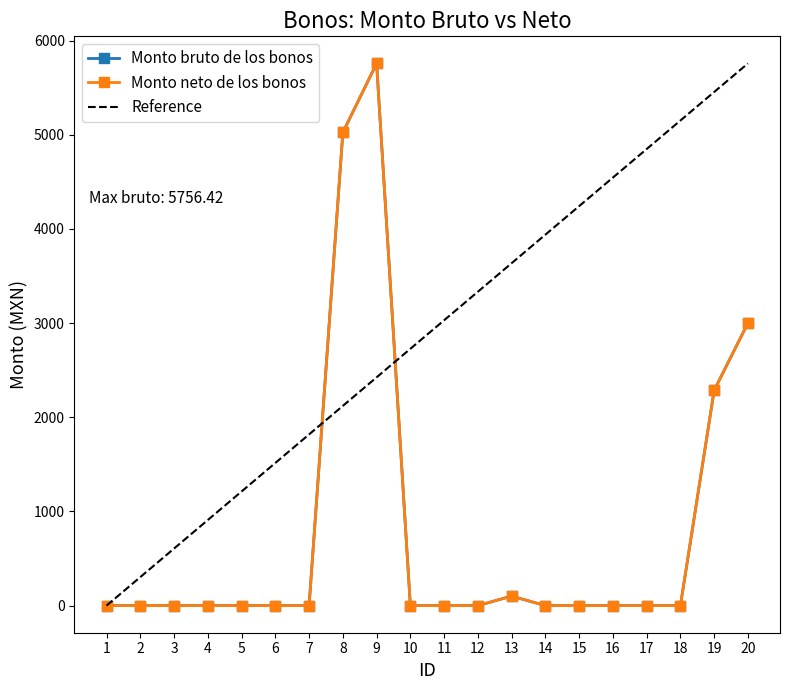

True or false: Monto neto de los bonos has more than 0 interior local peaks.

True